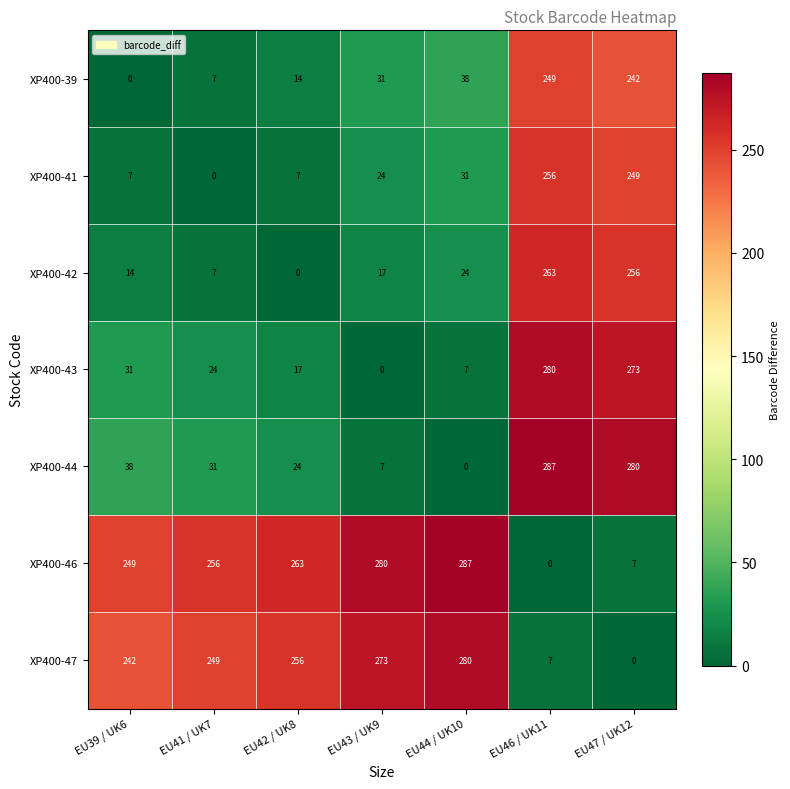

What is the difference between the highest and lowest values at EU47 / UK12?

280